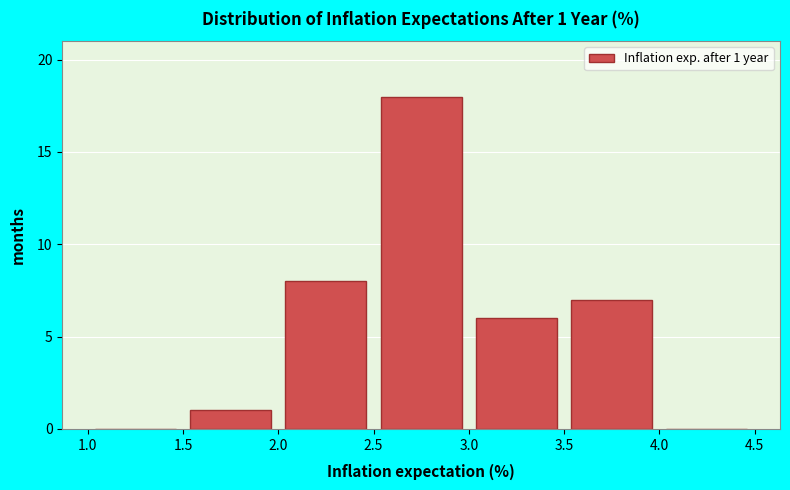

Over which range of the x-axis is the bar tallest?

2.5 to 3.0